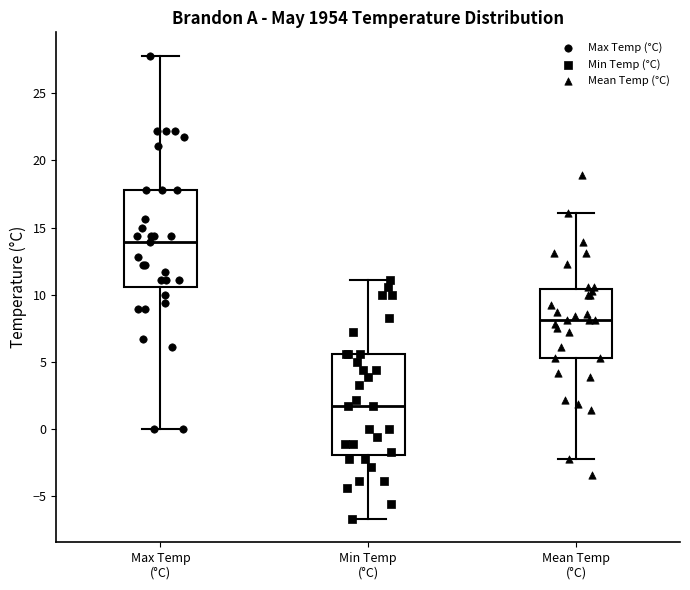

Reading left to right, transcribe this box plot: for each box, give where its median line is, the range the box spans, and where its two whiskers end, as read against the y-axis. The values are not printed on the chart, so give them approximately, as read against the axis.

Max Temp (°C): median 14.0, box 10.5 to 18.0, whiskers 0.0 to 28.0
Min Temp (°C): median 1.5, box -2.0 to 5.5, whiskers -6.5 to 11.0
Mean Temp (°C): median 8.0, box 5.5 to 10.5, whiskers -2.0 to 16.0